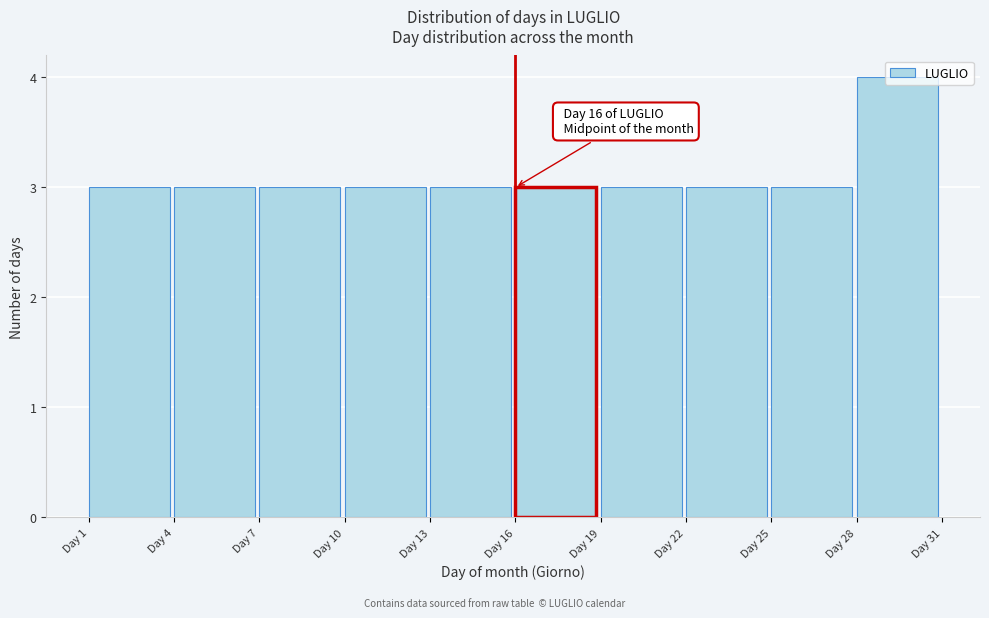

Over which range of the x-axis is the bar tallest?

28 to 31